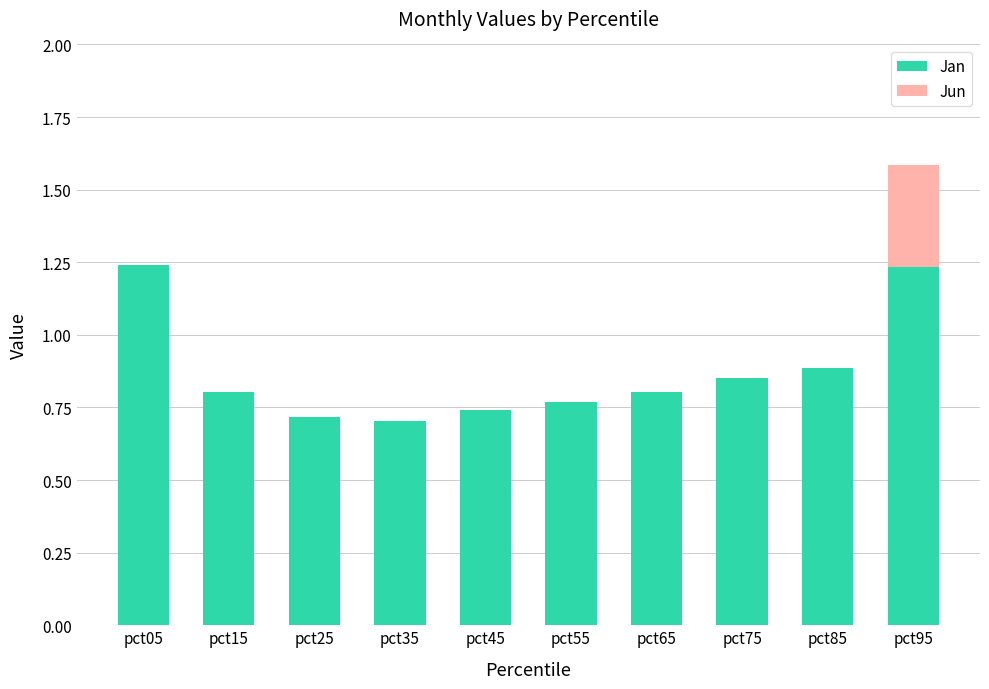

What is the difference between the values at pct95 and pct35?

0.5